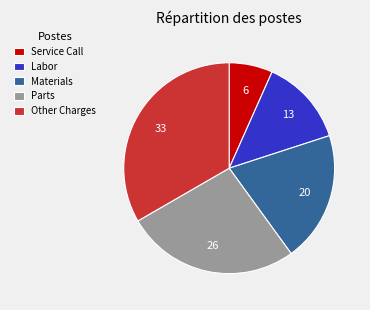

Is there a majority slice in this chart?

No